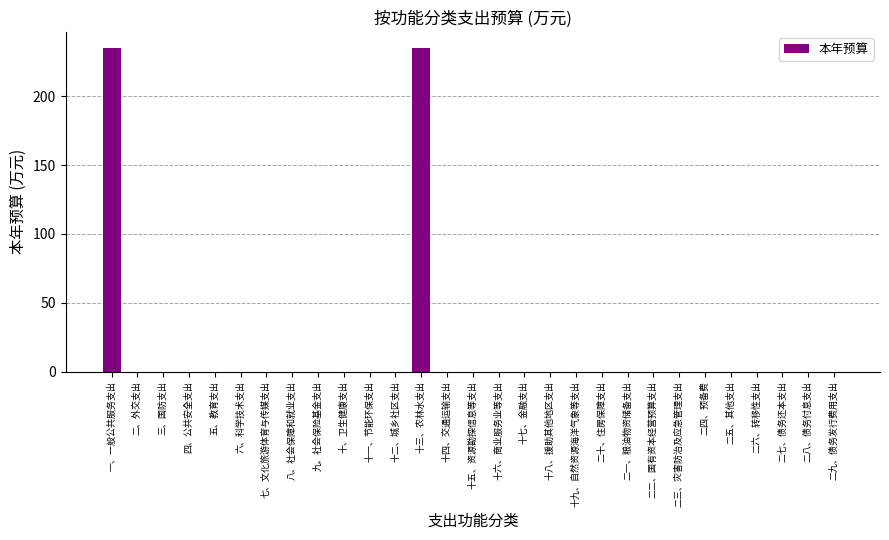

What value does the data have at 一、一般公共服务支出?

235